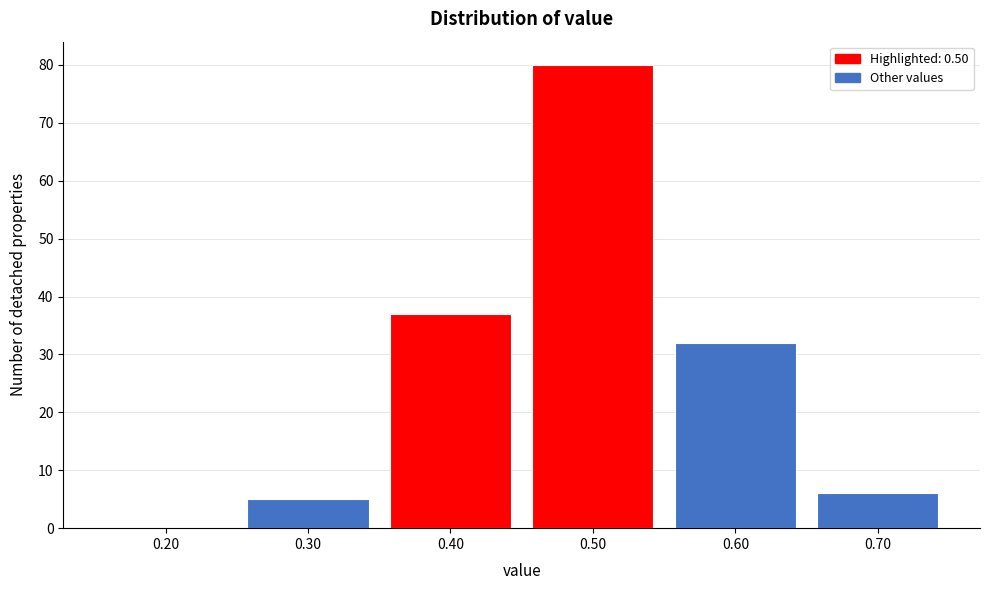

Reading left to right, list all the values displayed in this chart.

0.20=0	0.30=5	0.40=37	0.50=80	0.60=32	0.70=6